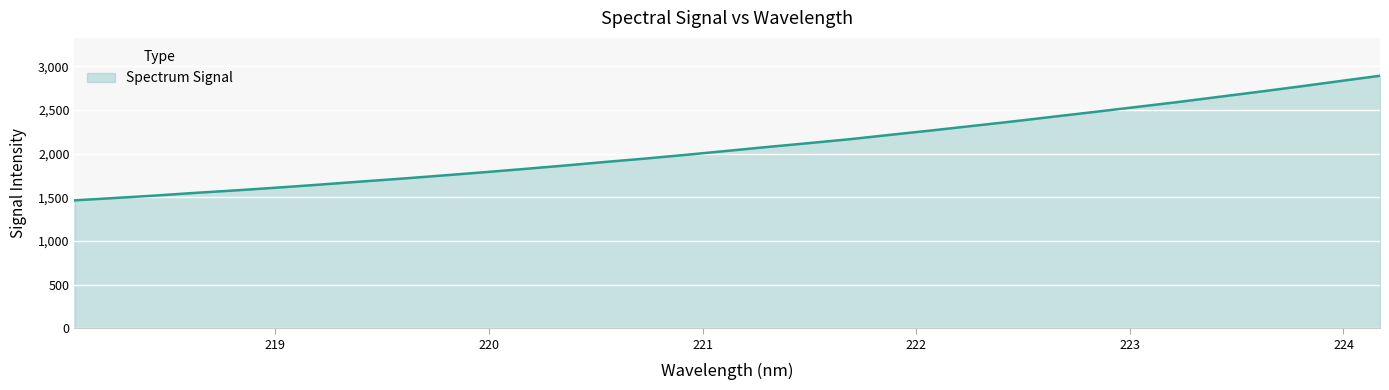

What is the average value?

2082.0